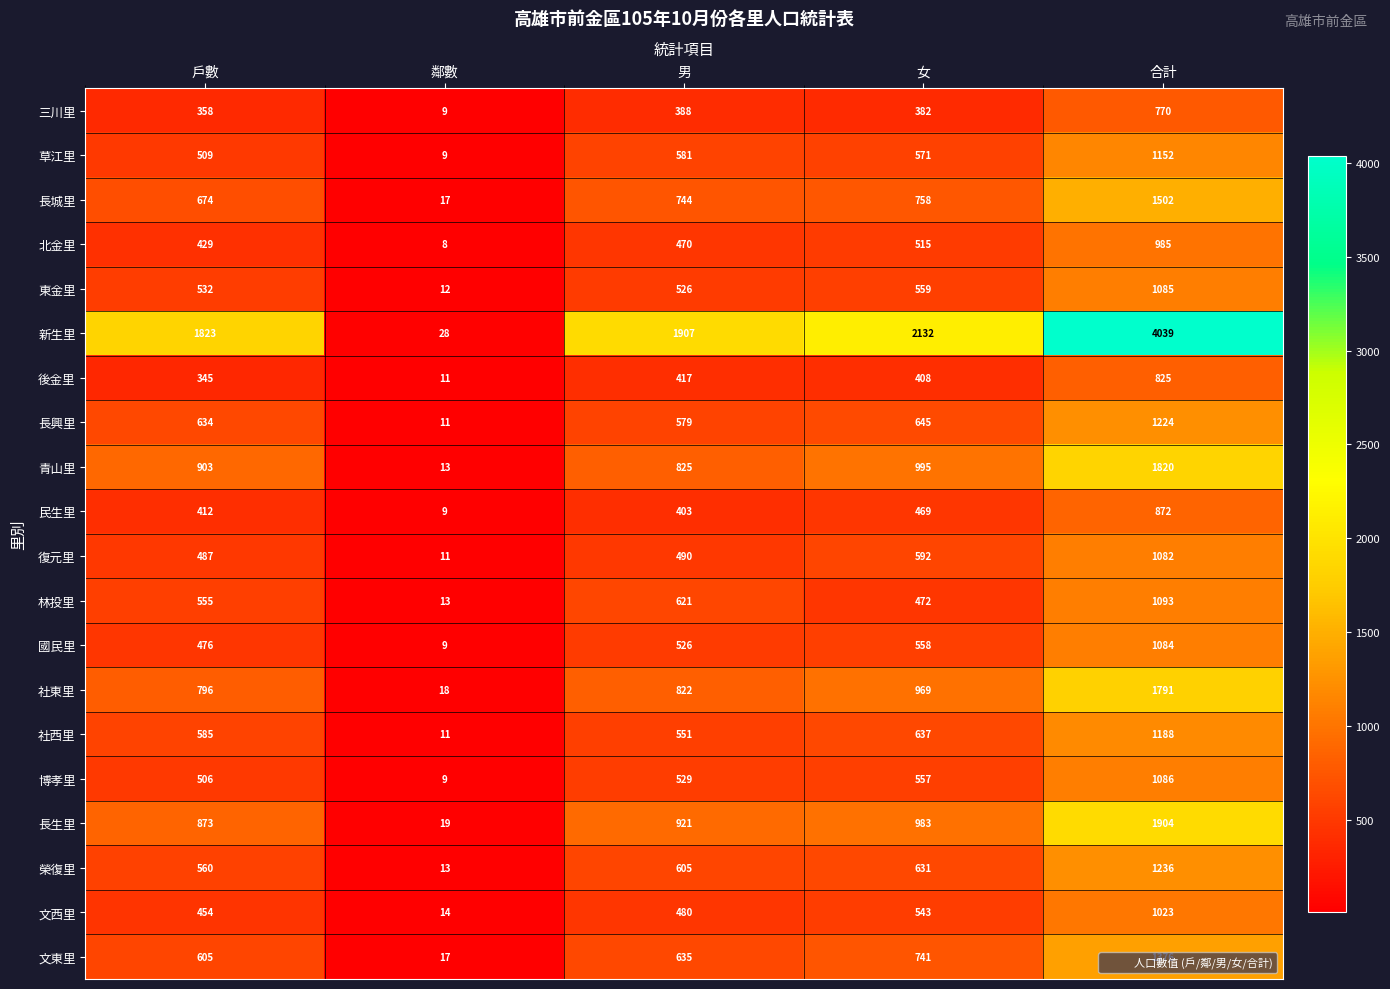

Which series has the largest range (max minus min)?

新生里